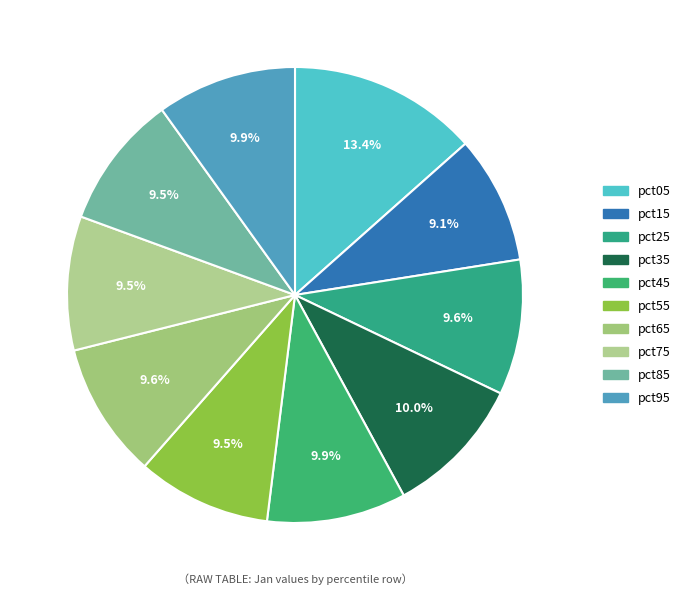

What percentage is NOT represented by pct45?

90.1%